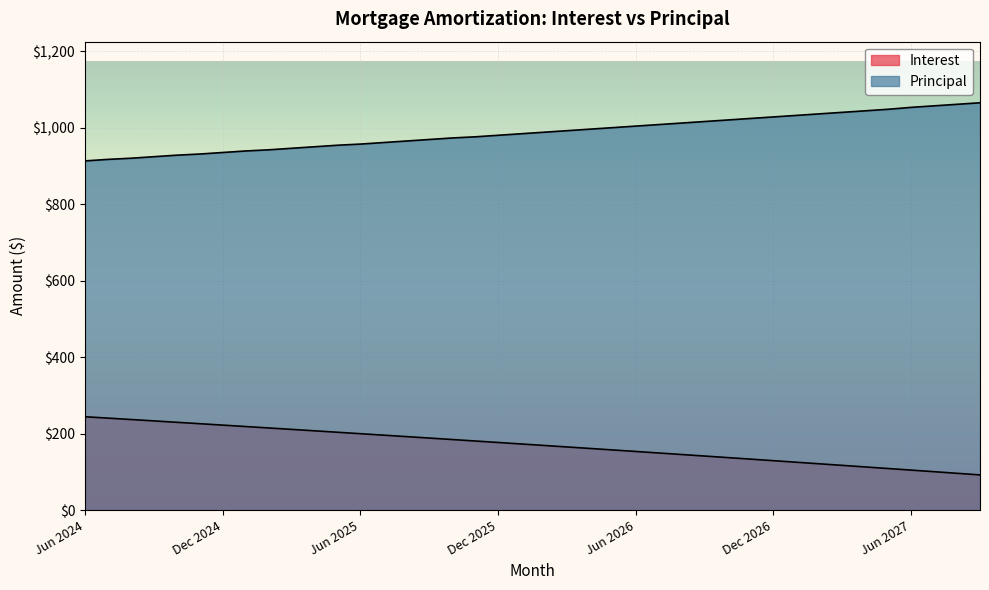

What is the difference between the maximum and minimum values in the Interest series?

152.1